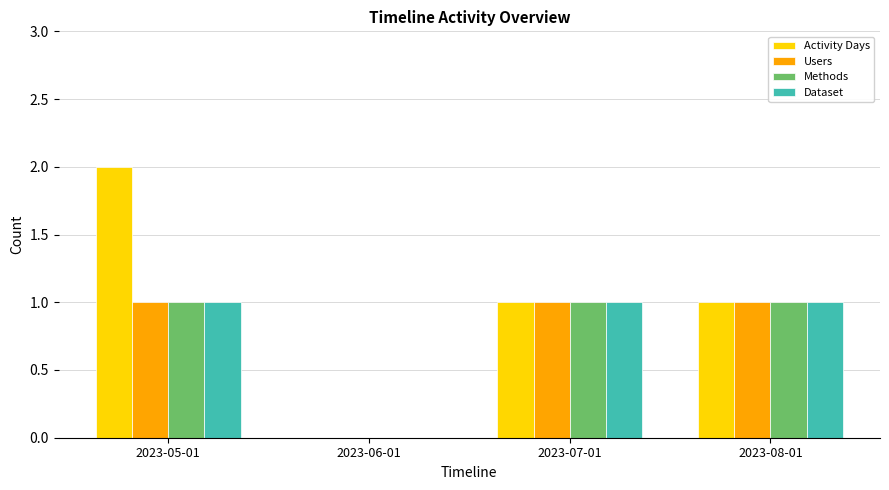

At which category is the sum across all series the highest?

2023-05-01